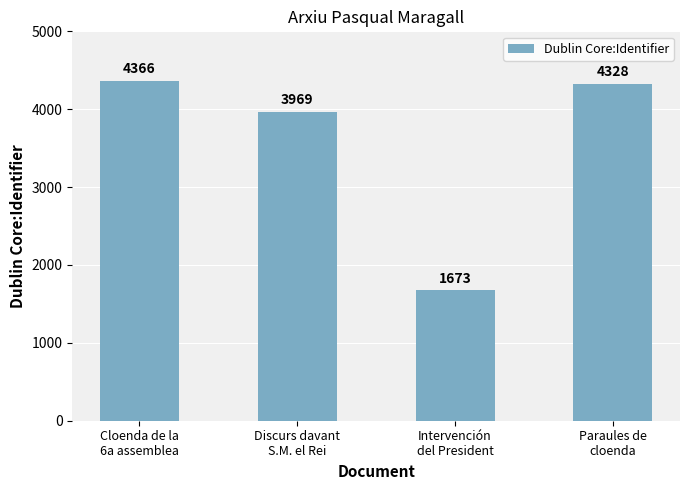

Is it true that the value at Cloenda de la
6a assemblea is 4366?

True